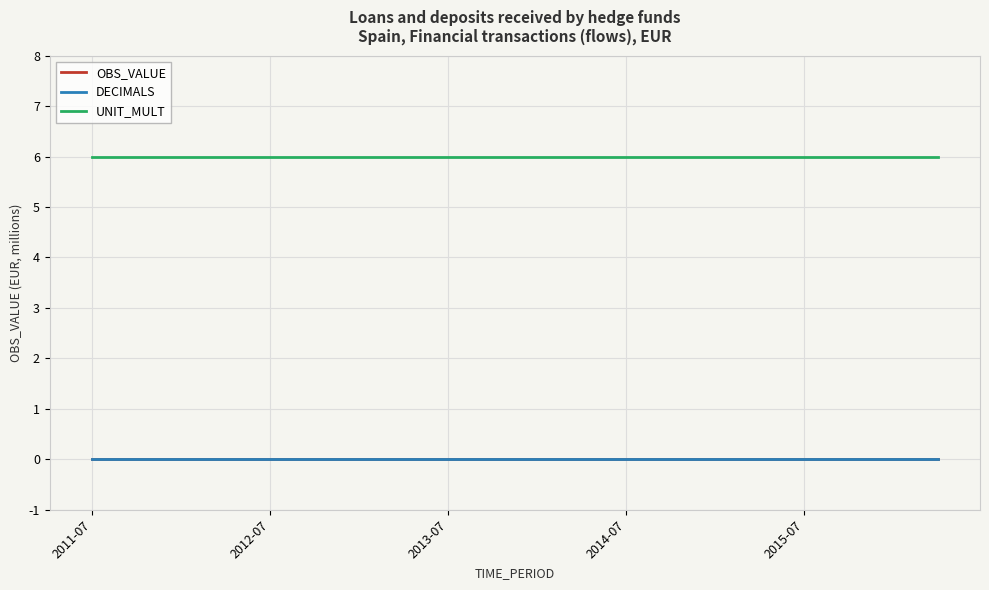

Reading right to left, list all the values displayed in this chart.

OBS_VALUE: 0	0	0	0	0	0	0	0	0	0	0	0	0	0	0	0	0	0	0	0
DECIMALS: 0	0	0	0	0	0	0	0	0	0	0	0	0	0	0	0	0	0	0	0
UNIT_MULT: 6	6	6	6	6	6	6	6	6	6	6	6	6	6	6	6	6	6	6	6